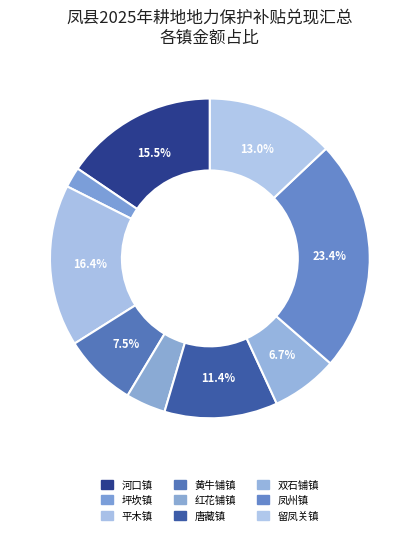

Count the number of slices in the pie.

9